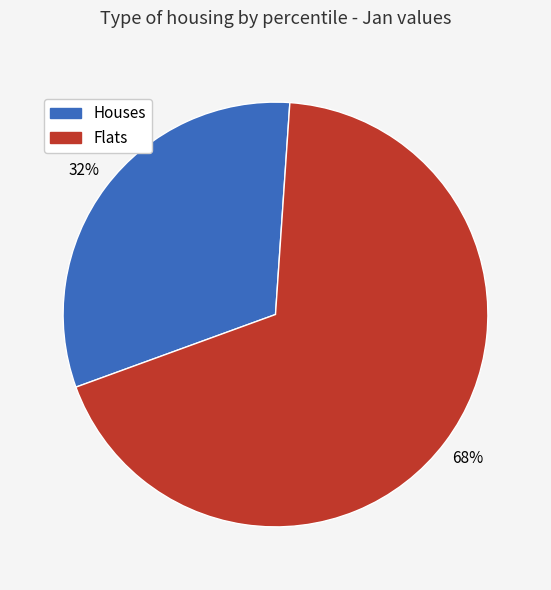

Rank the categories by value from lowest to highest.

Houses, Flats